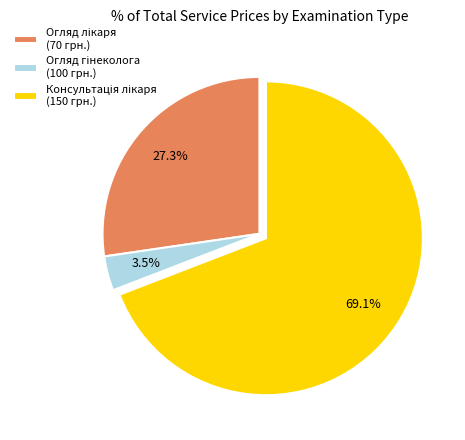

Is there any slice that represents more than half of the pie?

Yes